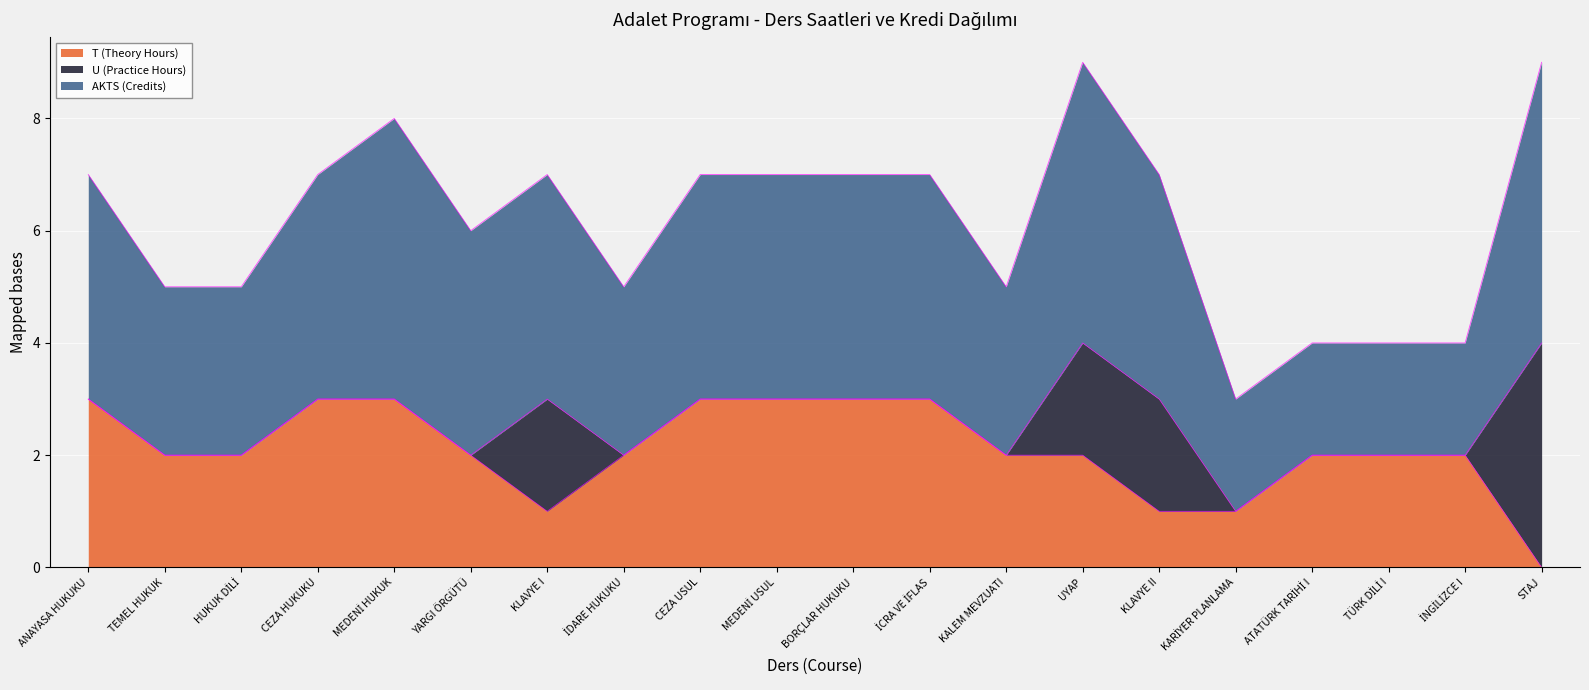

Between MEDENİ USUL and KLAVYE II, which series saw the biggest shift?

T (Theory Hours)